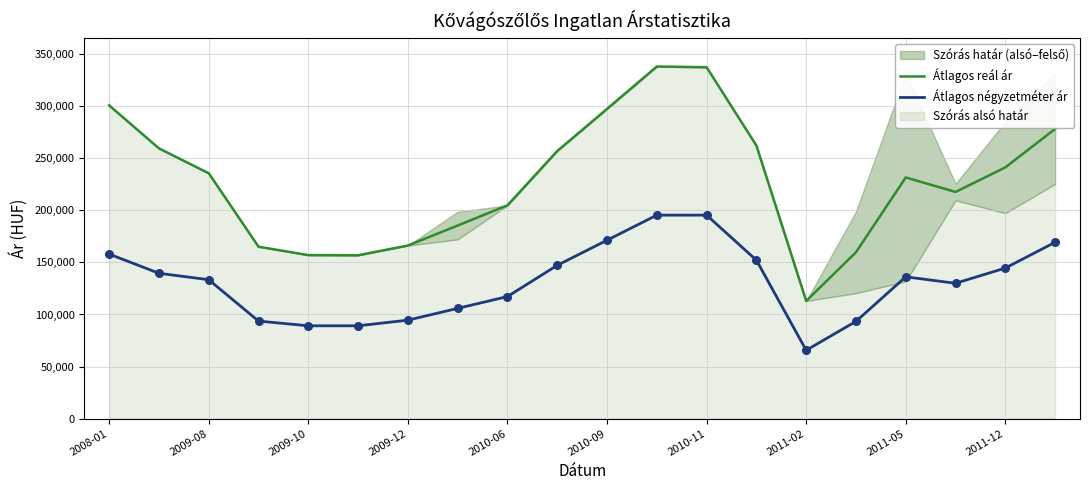

Which series has the largest total across all categories?

Átlagos reál ár